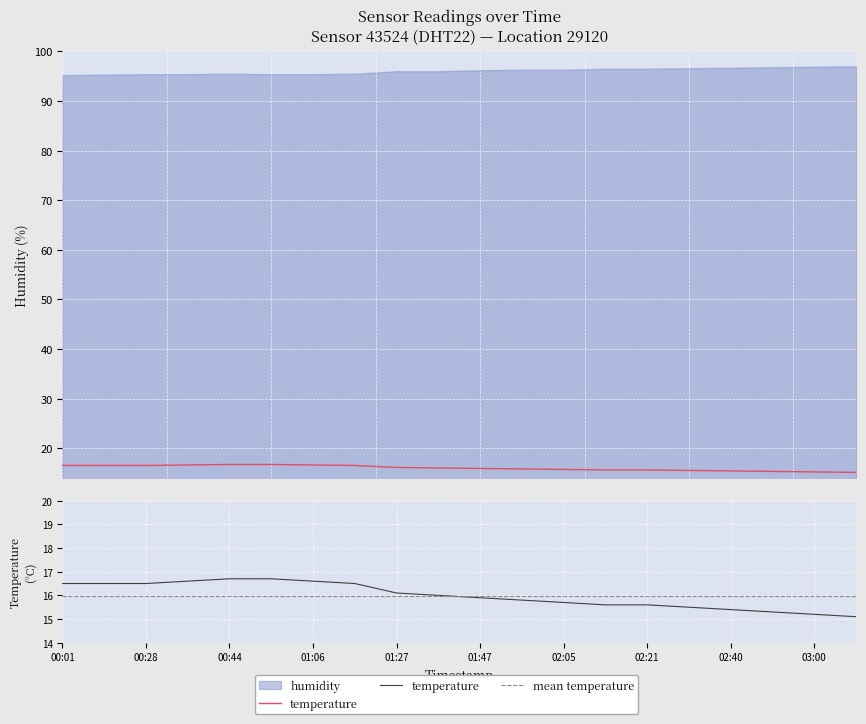

What position from the right is 00:01?

20